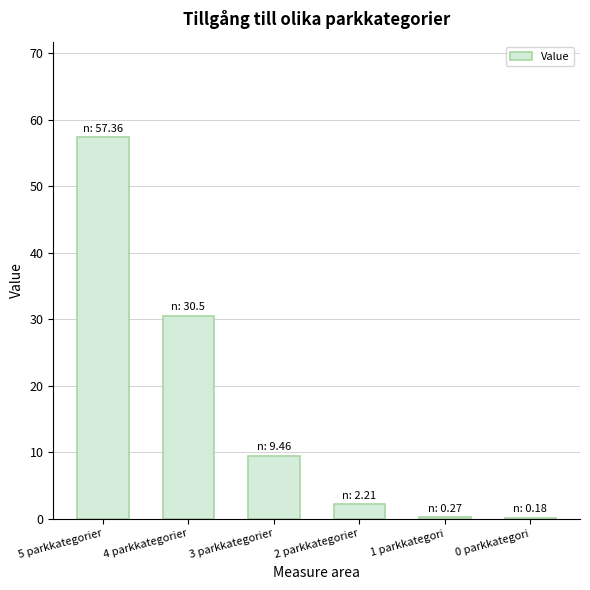

The value at 3 parkkategorier is 9.5. True or false?

True